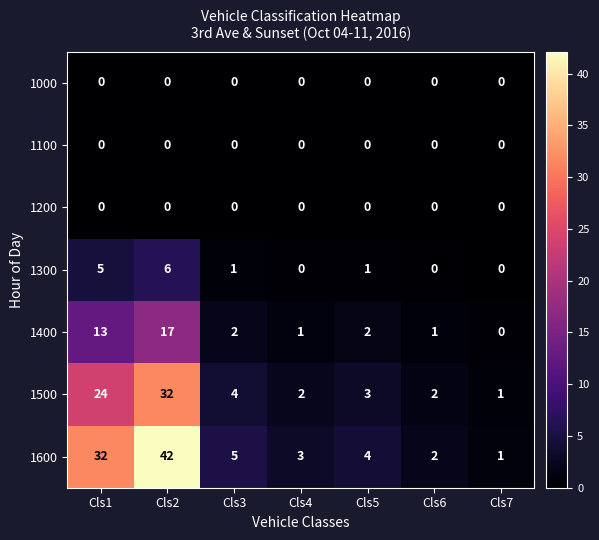

Which label corresponds to the largest value in the chart?

Cls2